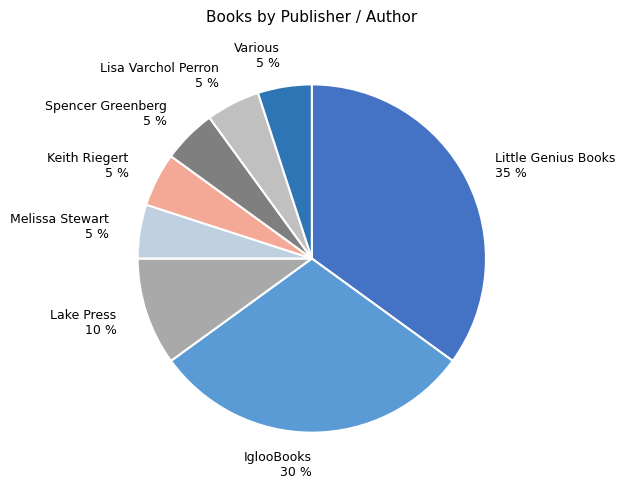

What is the largest slice in the pie chart?

Little Genius Books